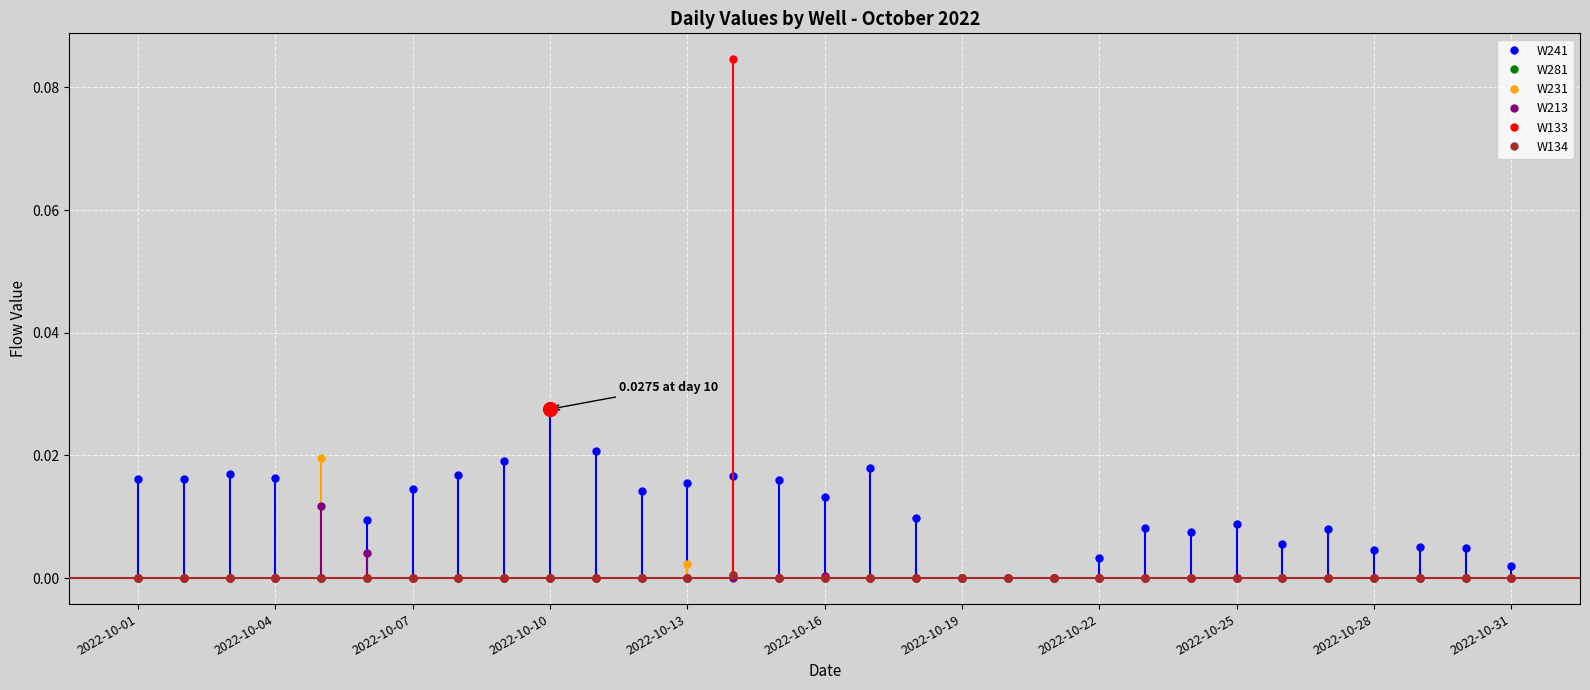

True or false: W281 has a value of 0.0 at 2022-10-25.

True